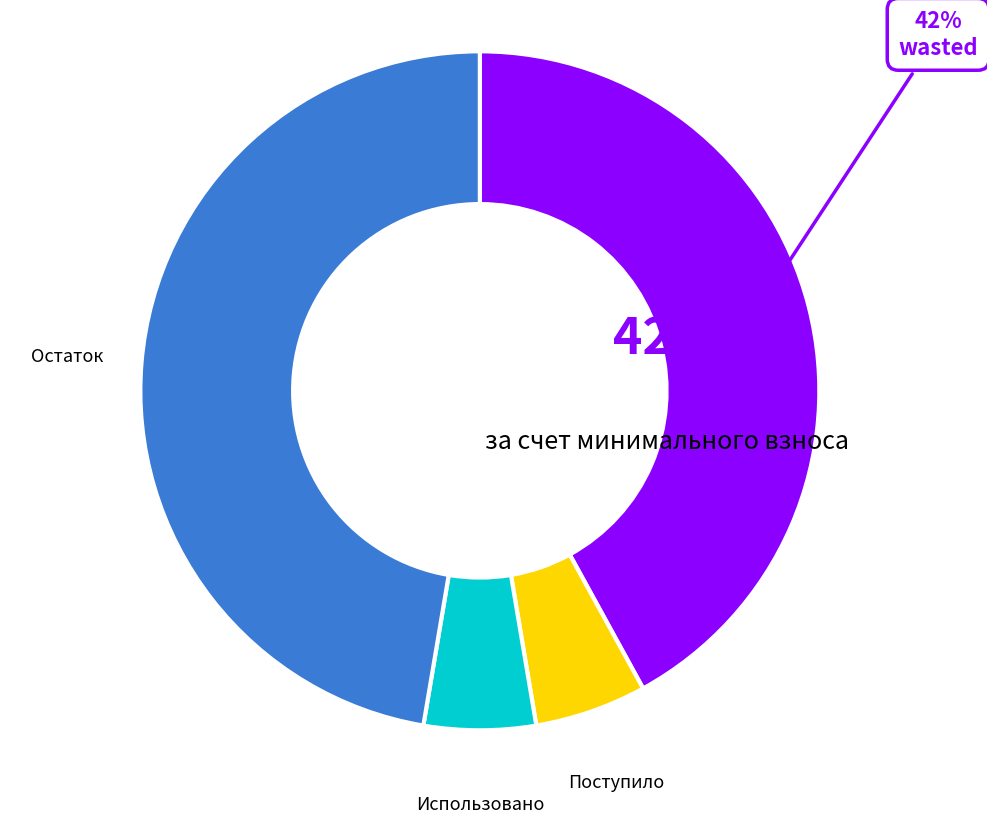

Does any single category account for the majority?

No